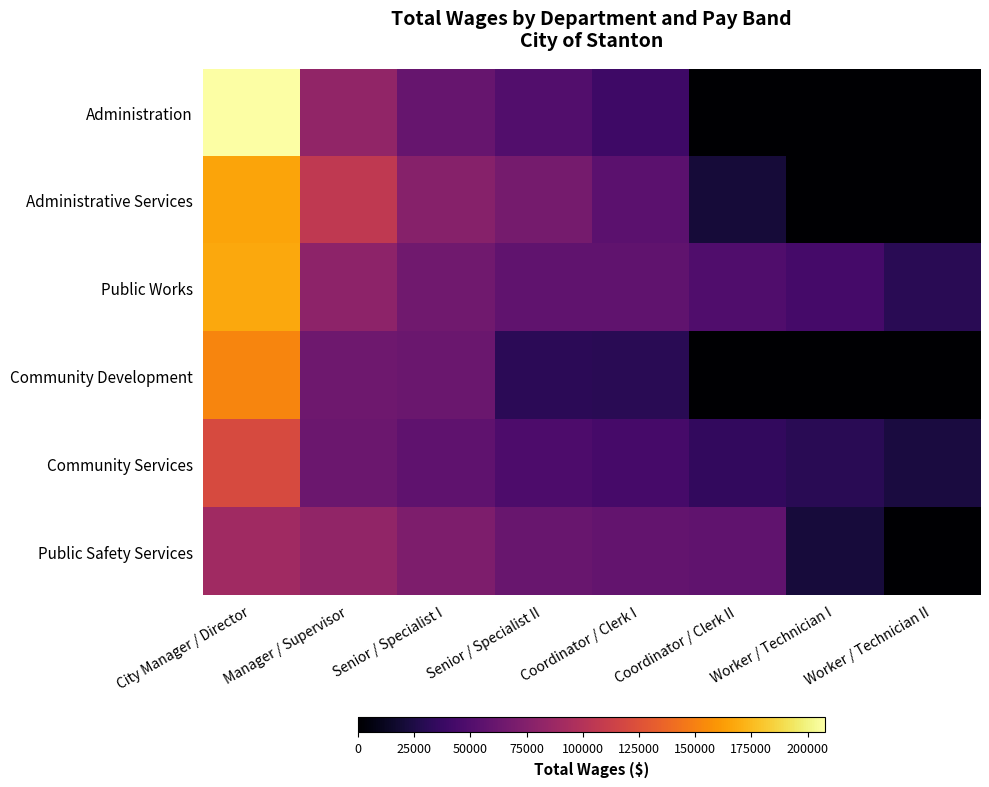

What is the total value across all series at Worker / Technician I?

94959